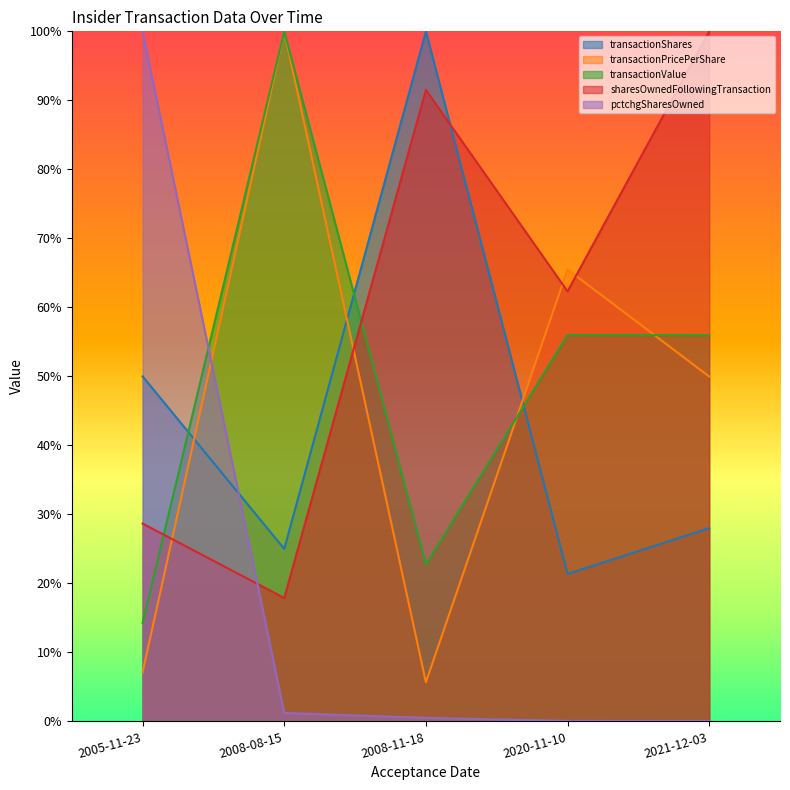

What is the spread (max minus min) of values at 2020-11-10?

0.7